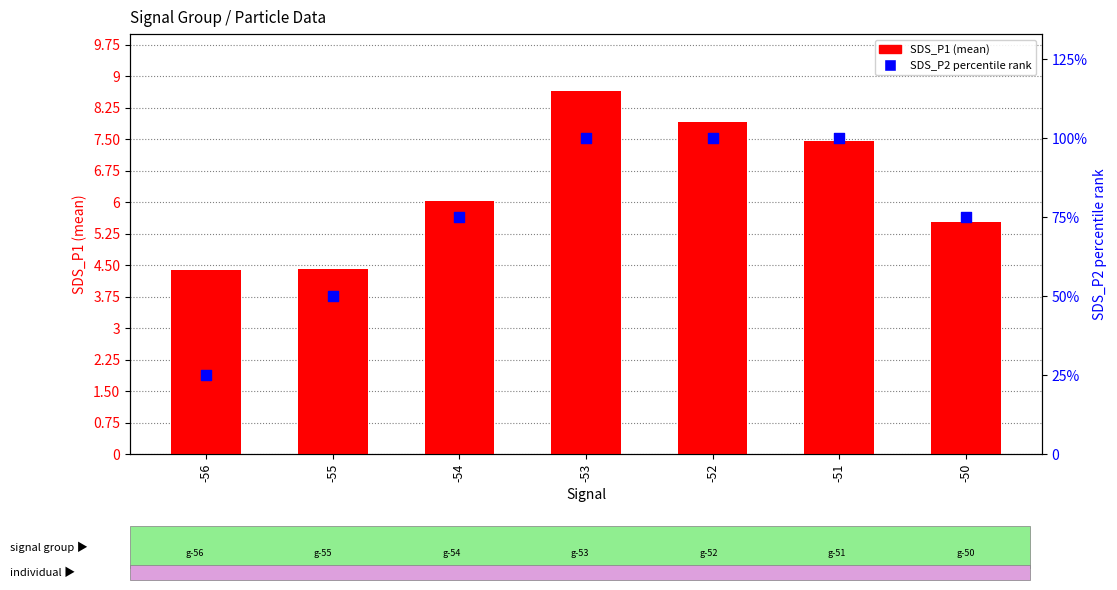

Which series reaches the maximum Y coordinate?

SDS_P2 percentile rank